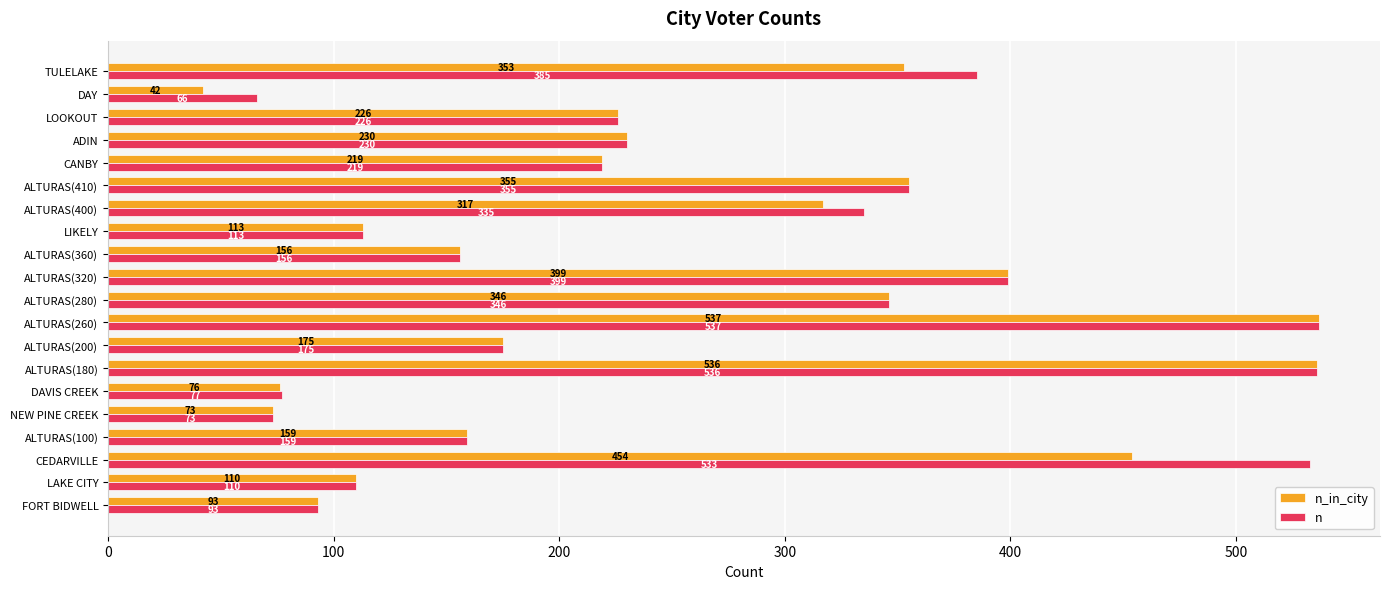

At which category does the chart reach its minimum across all series?

DAY